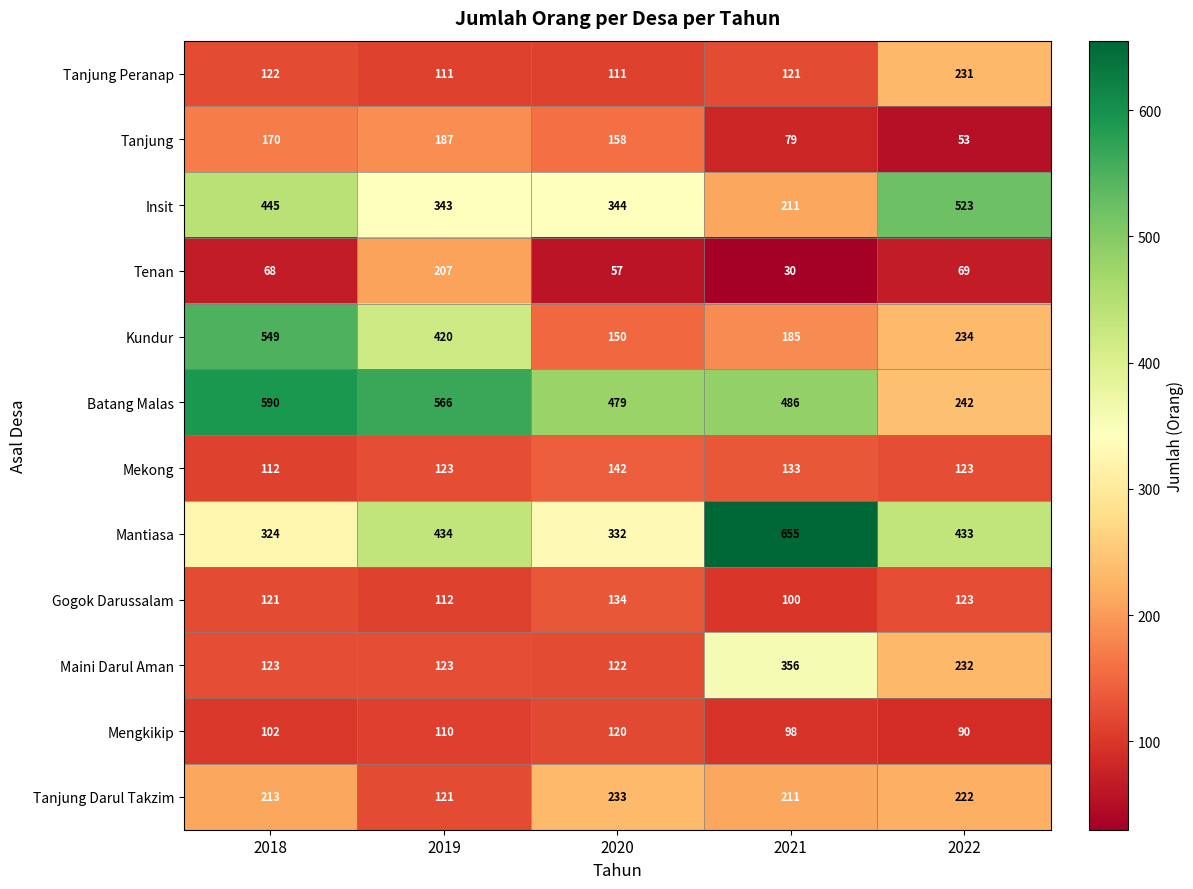

What is the difference between the second highest and second lowest values in the Mantiasa series?

102